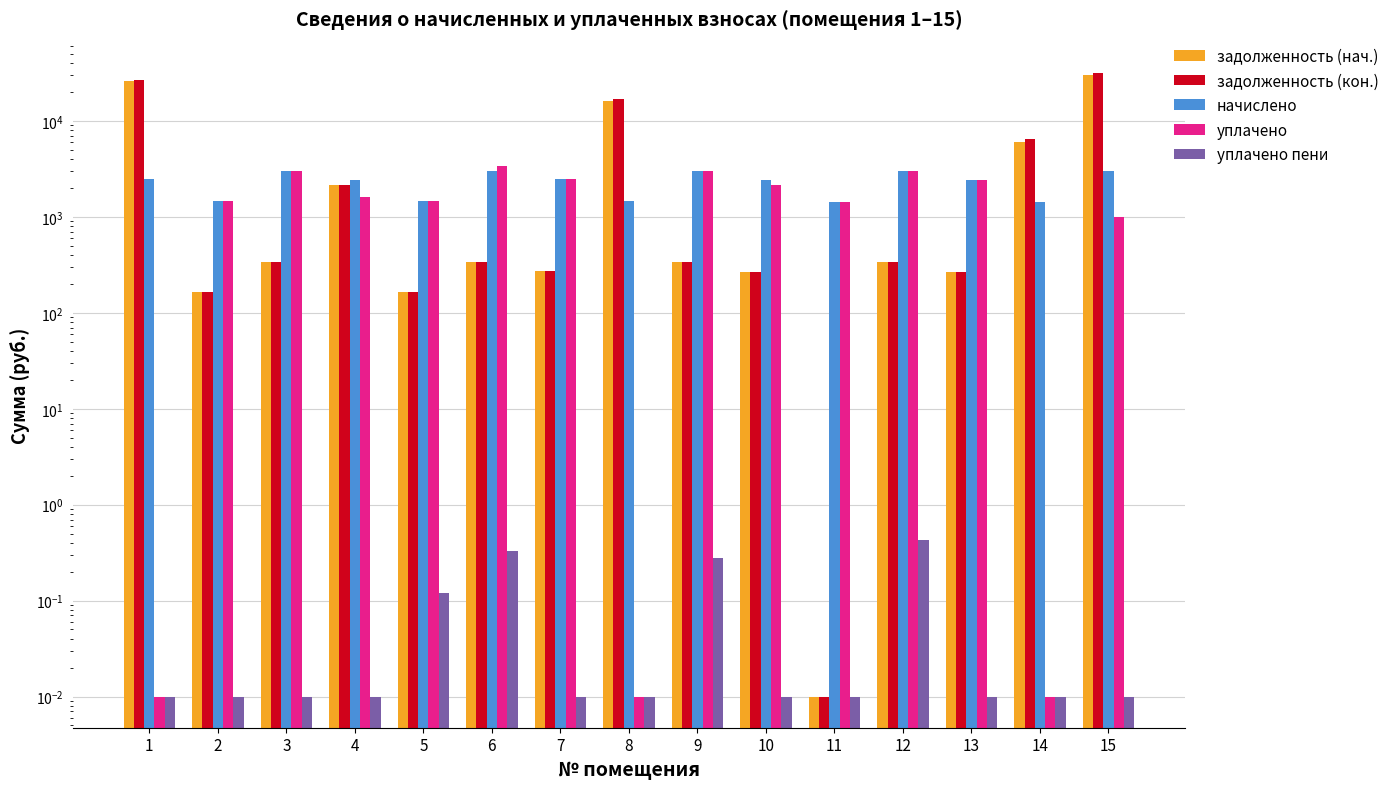

What is the sum of the задолженность (кон.) values at 13 and 15?

32029.4